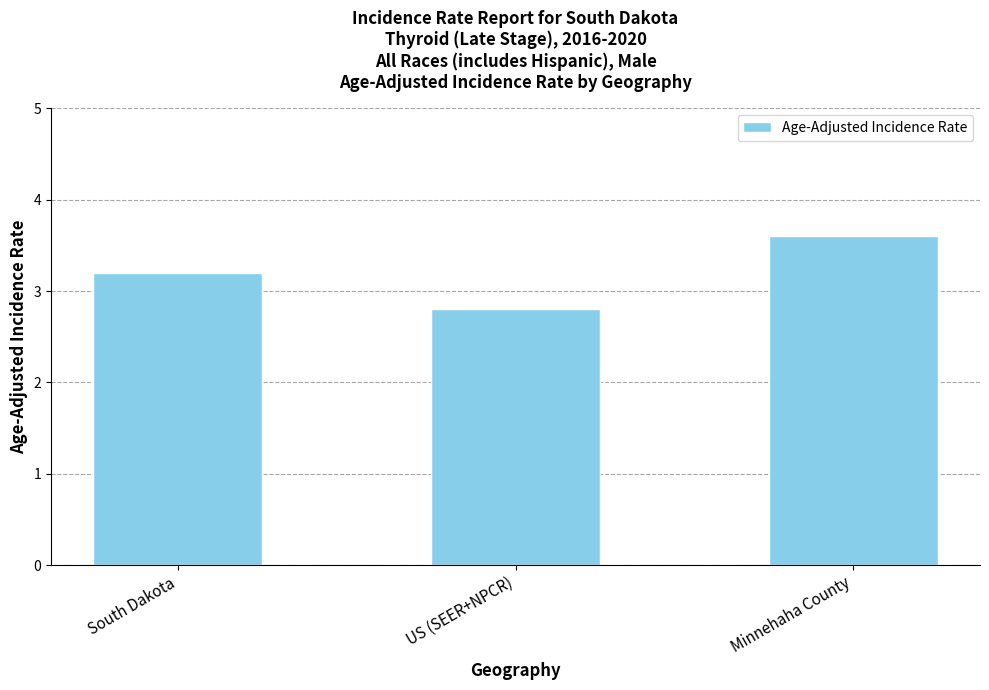

Does the chart contain stacked bars?

No